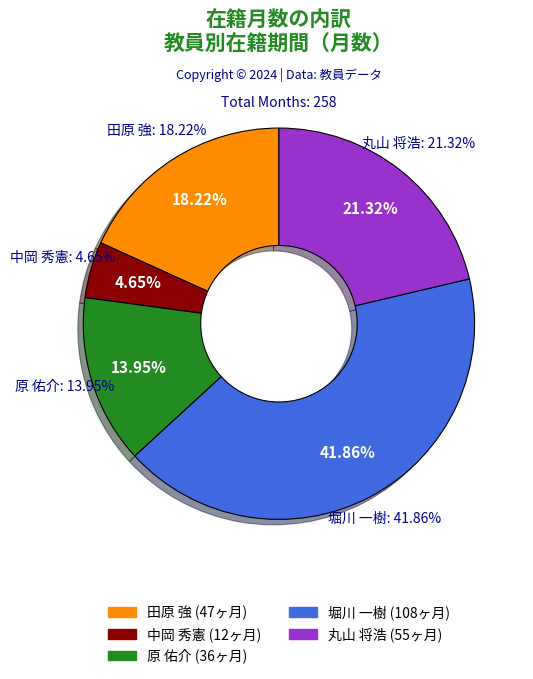

Is 中岡 秀憲 the majority of the pie?

No